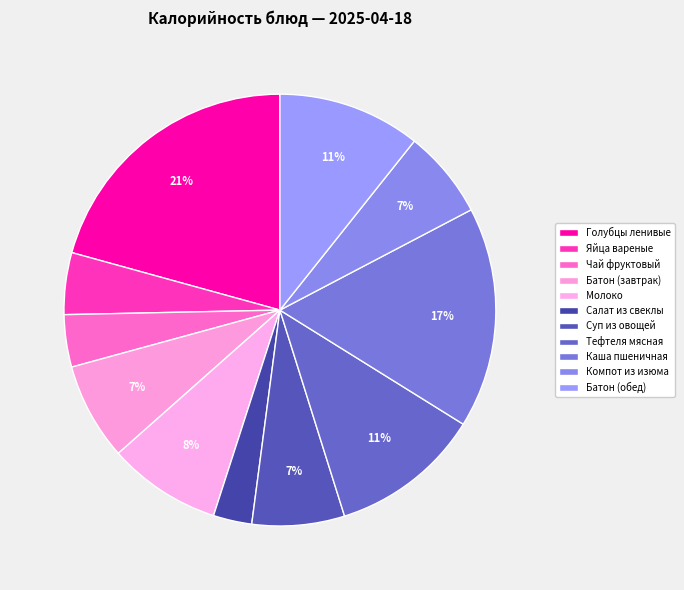

Is there any slice that represents more than half of the pie?

No